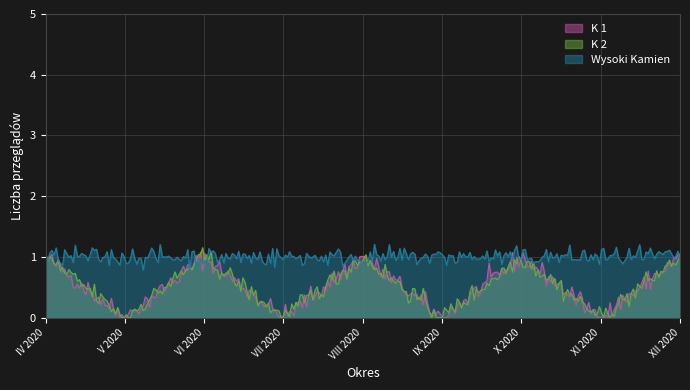

At which category is the sum across all series the highest?

IV 2020